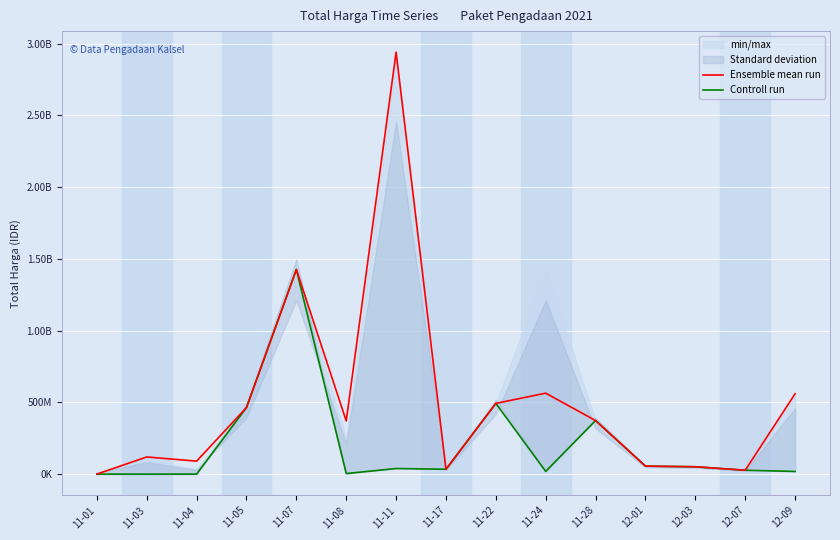

Where does the Ensemble mean run series first go above 370566300?

11-05